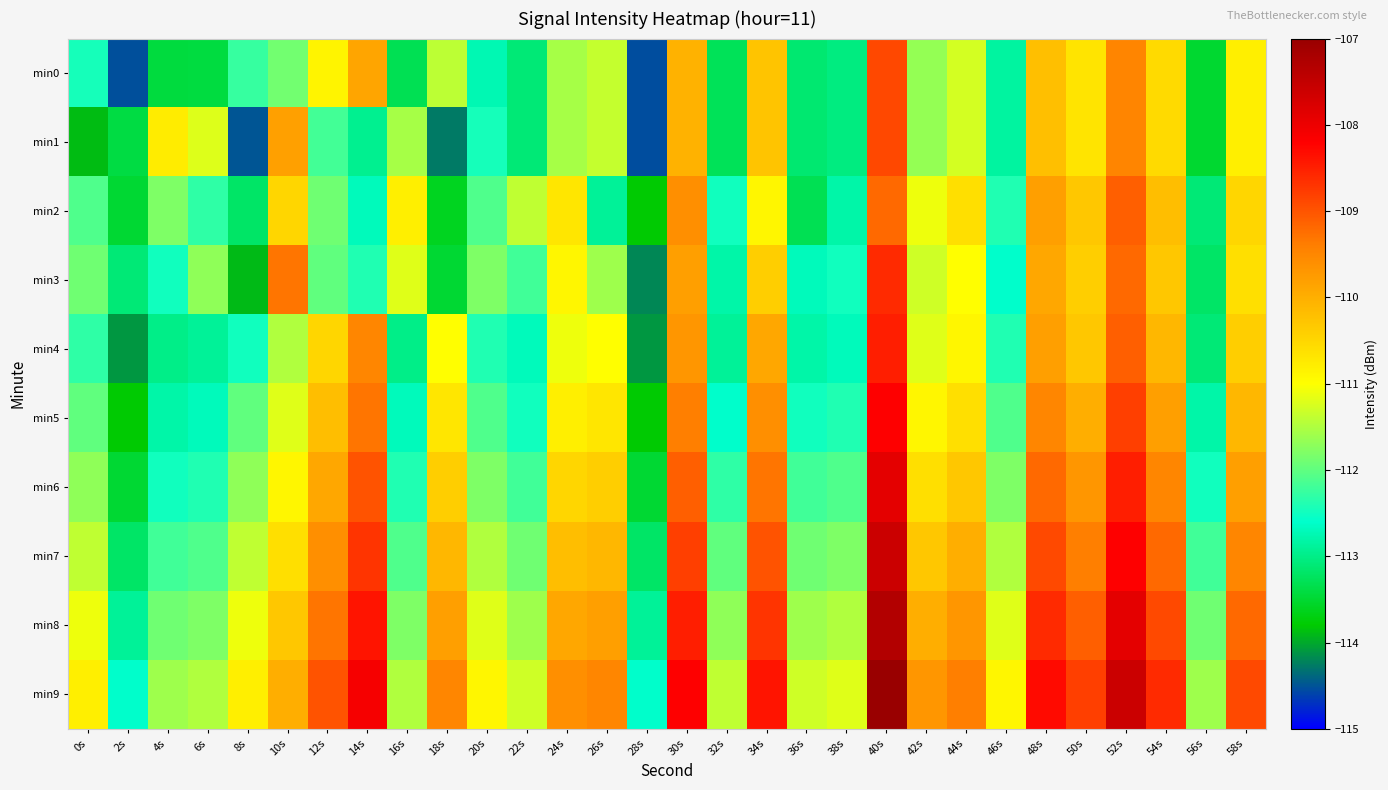

What is the spread (max minus min) of values at 4s?

2.7